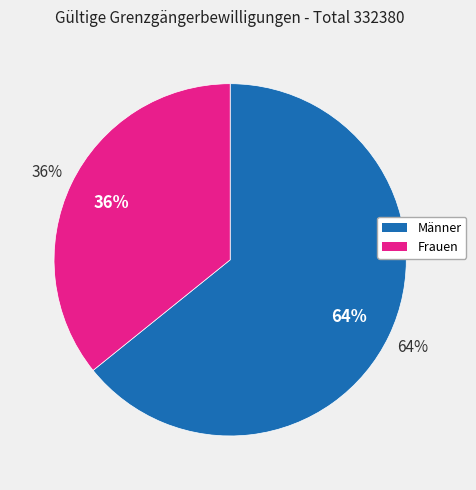

What percentage is NOT represented by Frauen?

64.2%